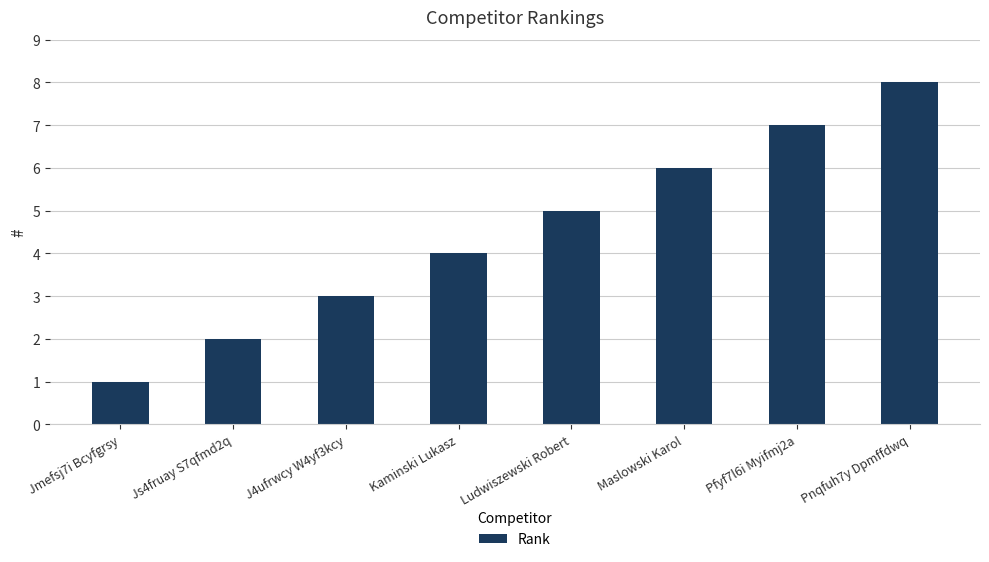

What is the label of the 8th bar from the right?

Jmefsj7i Bcyfgrsy